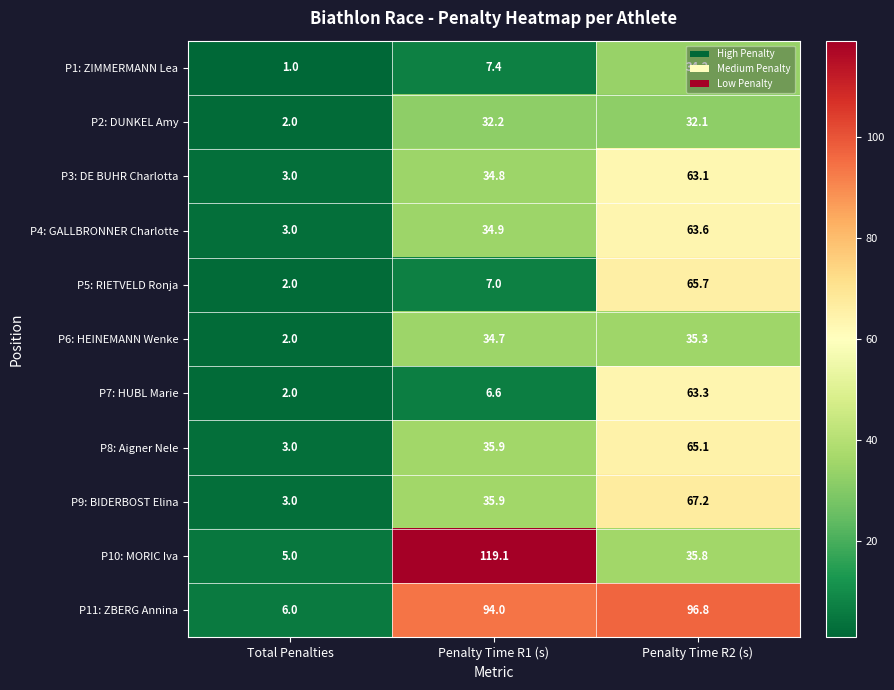

How many series are shown in this chart?

11